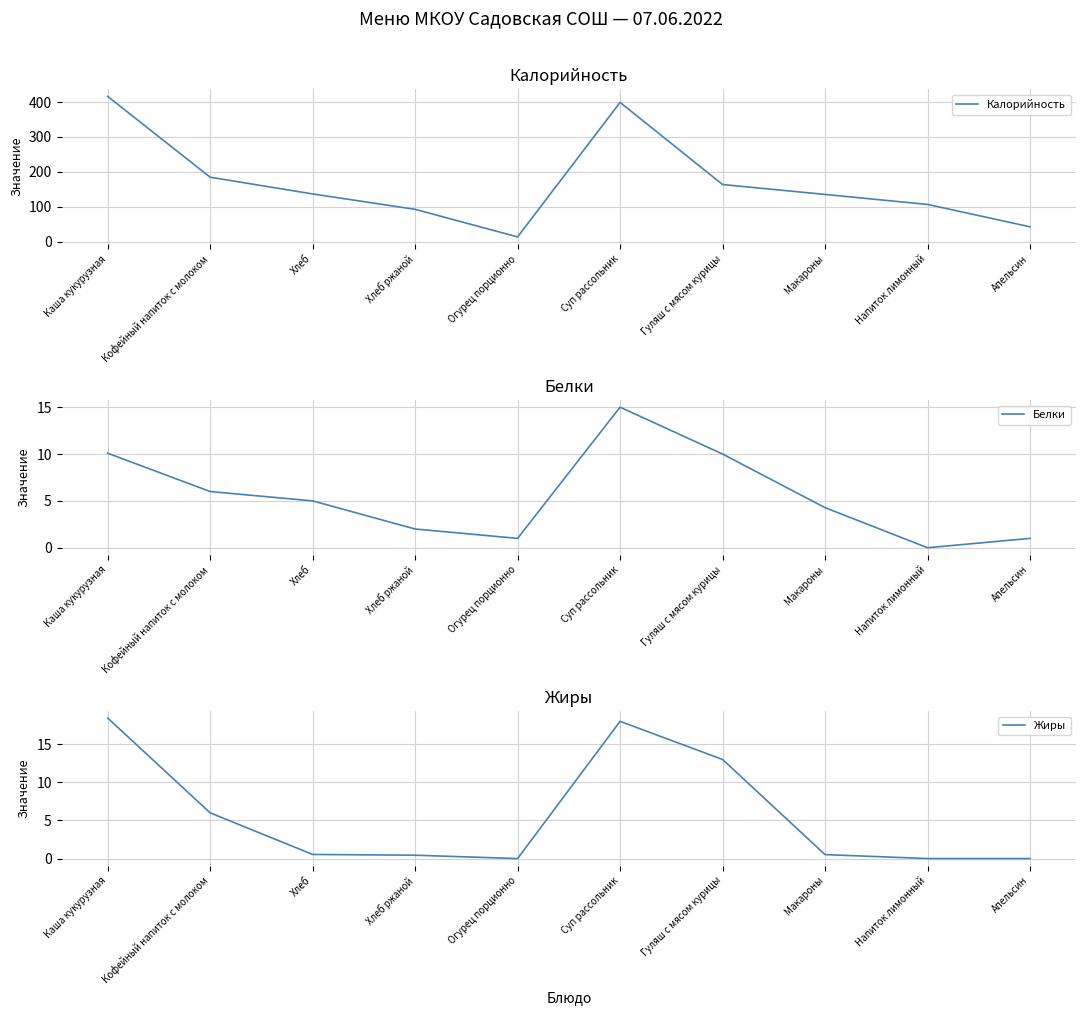

How many lines are shown in the chart?

3